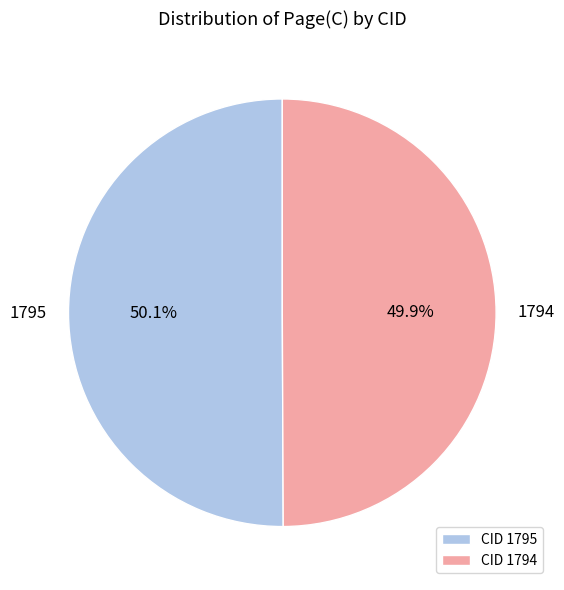

Combined, do 1795 and 1794 account for over 50%?

Yes